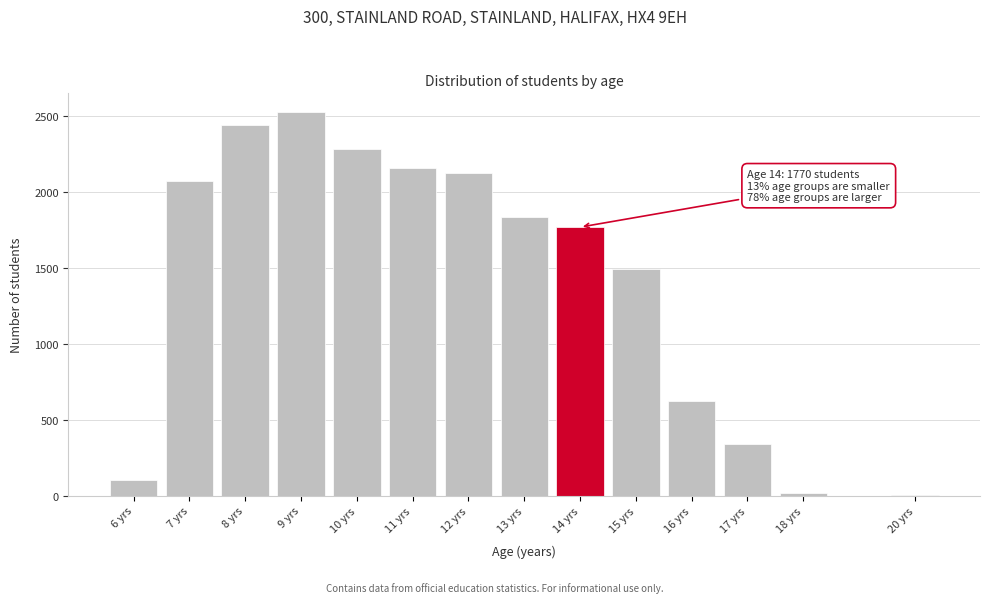

Reading left to right, what are all the values shown in this chart?

6 yrs=101	7 yrs=2075	8 yrs=2442	9 yrs=2526	10 yrs=2286	11 yrs=2157	12 yrs=2130	13 yrs=1836	14 yrs=1770	15 yrs=1494	16 yrs=622	17 yrs=343	18 yrs=18	20 yrs=1